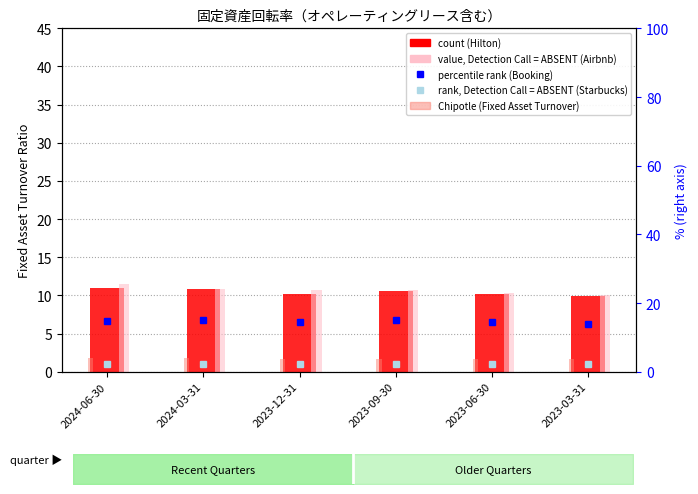

Reading left to right, what are all the values shown in this chart?

Hilton (Fixed Asset Turnover): 10.9	10.8	10.2	10.6	10.1	9.9
Airbnb (scaled): 11.5	10.9	10.7	10.7	10.4	10.0
Chipotle: 1.8	1.7	1.7	1.7	1.7	1.7
Booking Holdings (right): 14.8	15.0	14.3	15.0	14.4	13.8
Starbucks (right): 2.2	2.3	2.3	2.3	2.3	2.2